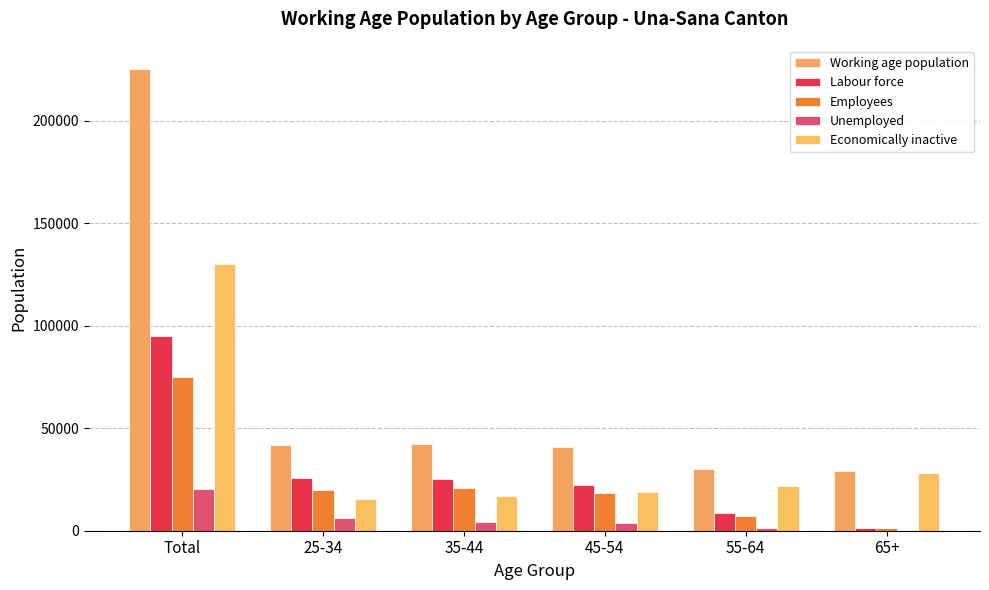

What is the value of the Unemployed bar at the 1st from the left?

20184